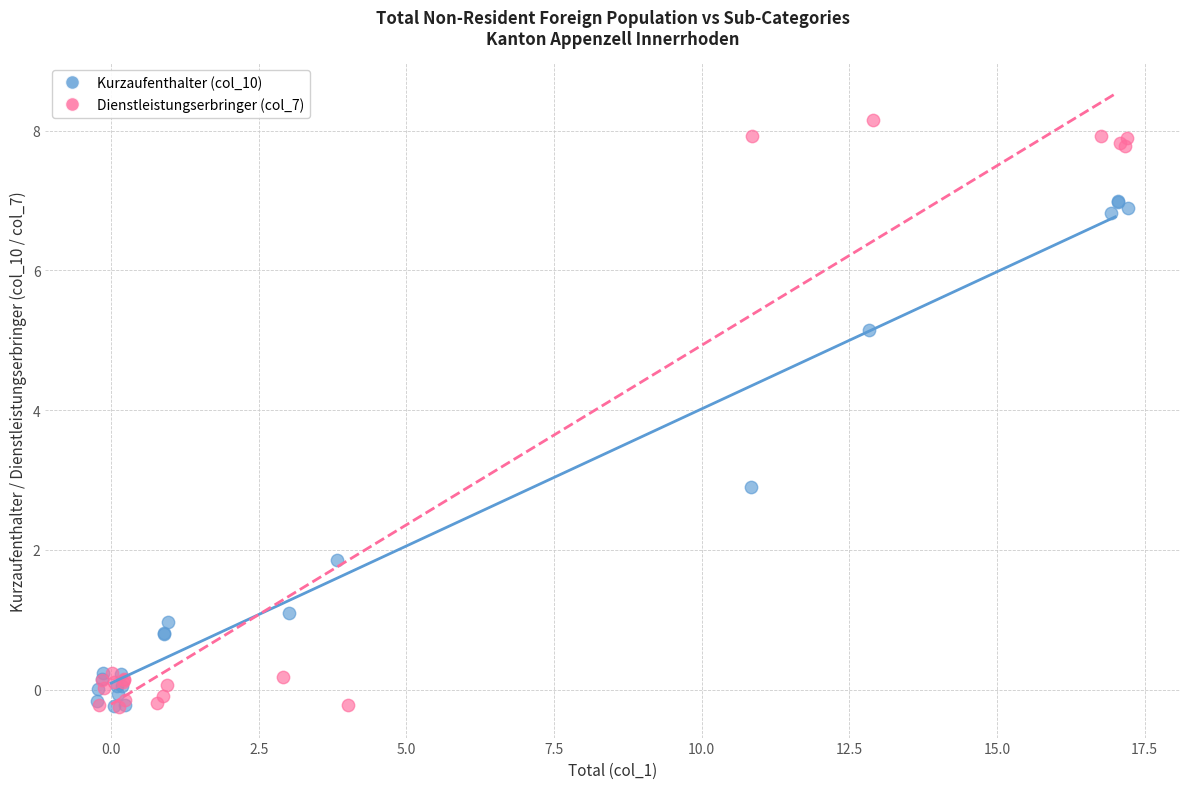

Which series has the widest spread of Y values?

Dienstleistungserbringer (col_7)